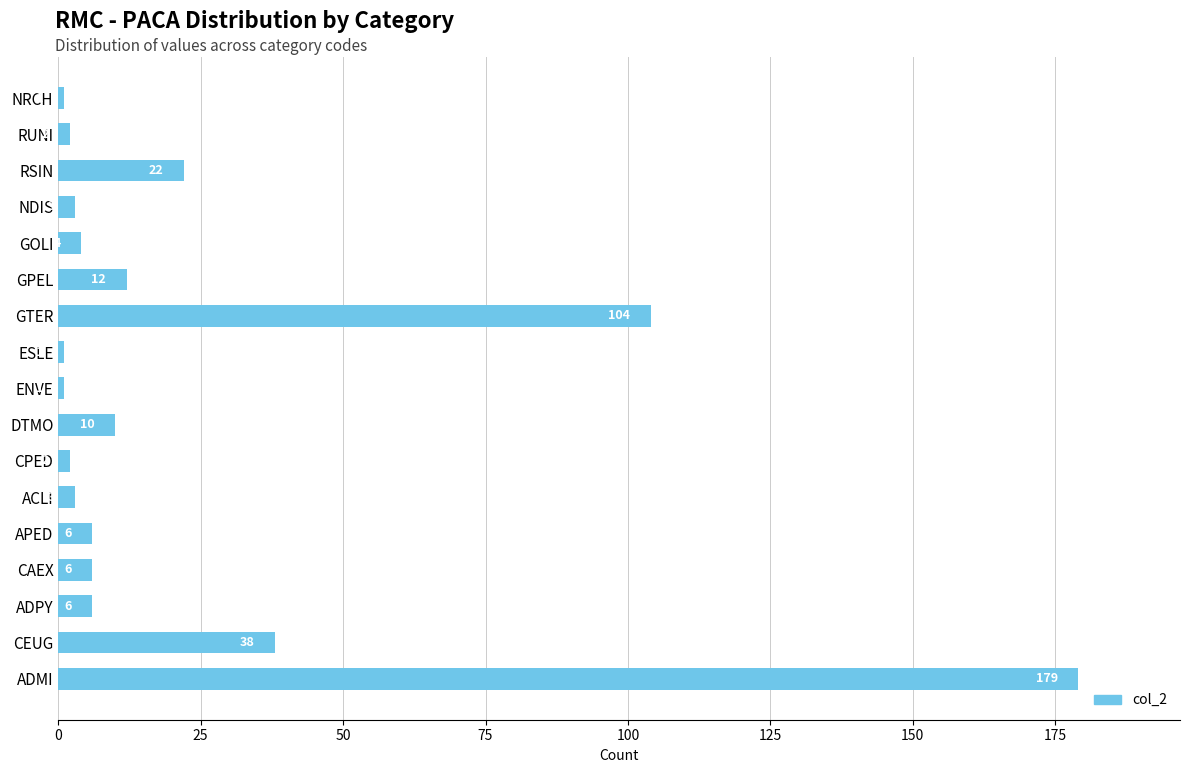

What is the greatest value displayed?

179